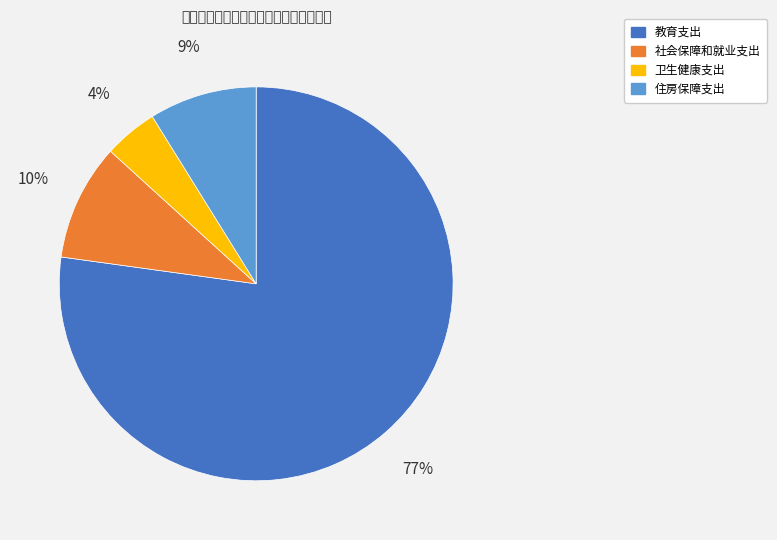

Rank the categories by value from lowest to highest.

卫生健康支出, 住房保障支出, 社会保障和就业支出, 教育支出